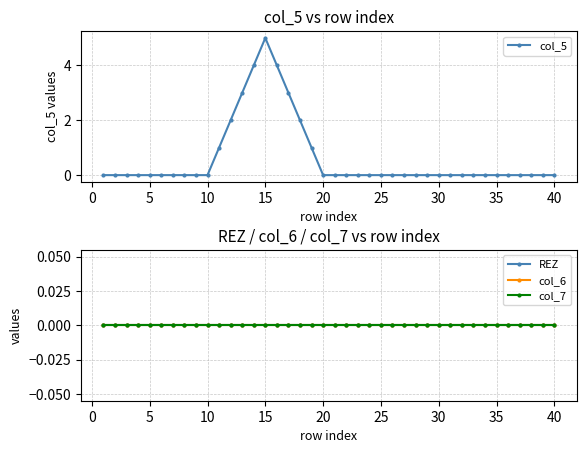

True or false: col_7 and col_6 cross at least once.

False